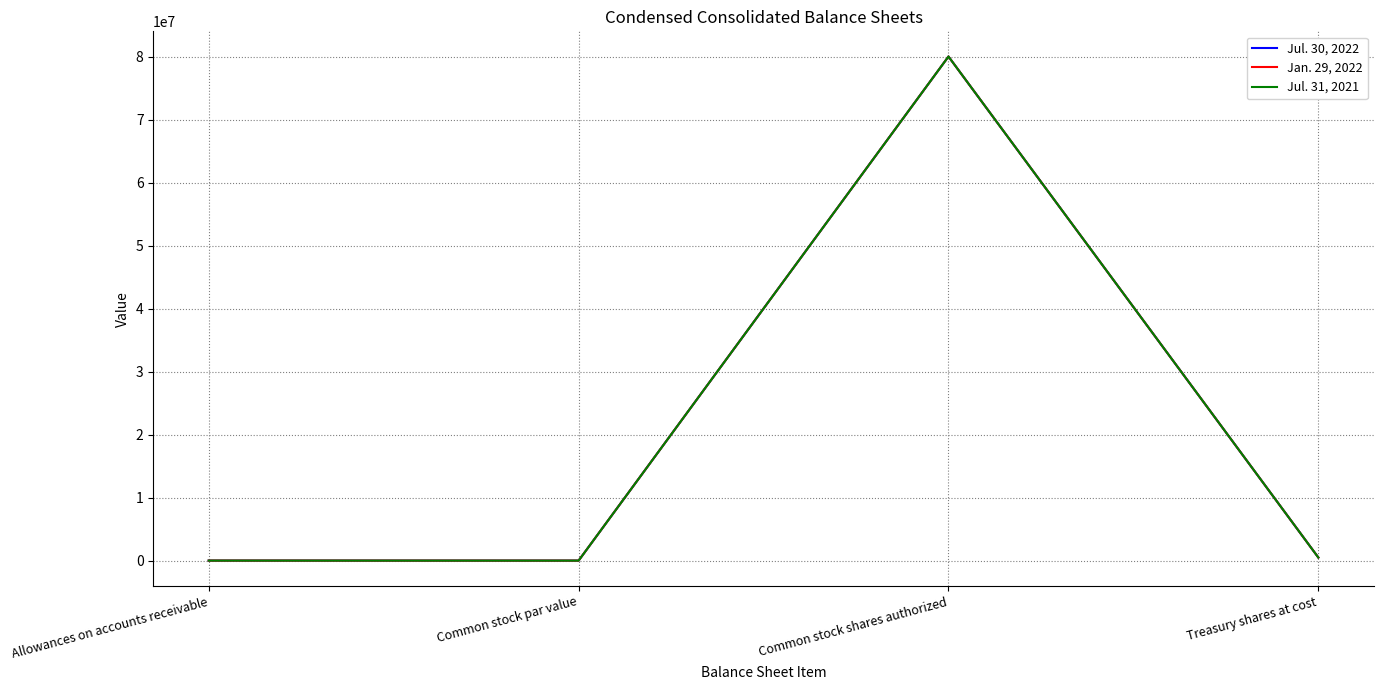

The value of Jul. 30, 2022 at Common stock shares authorized is 80000000. True or false?

True